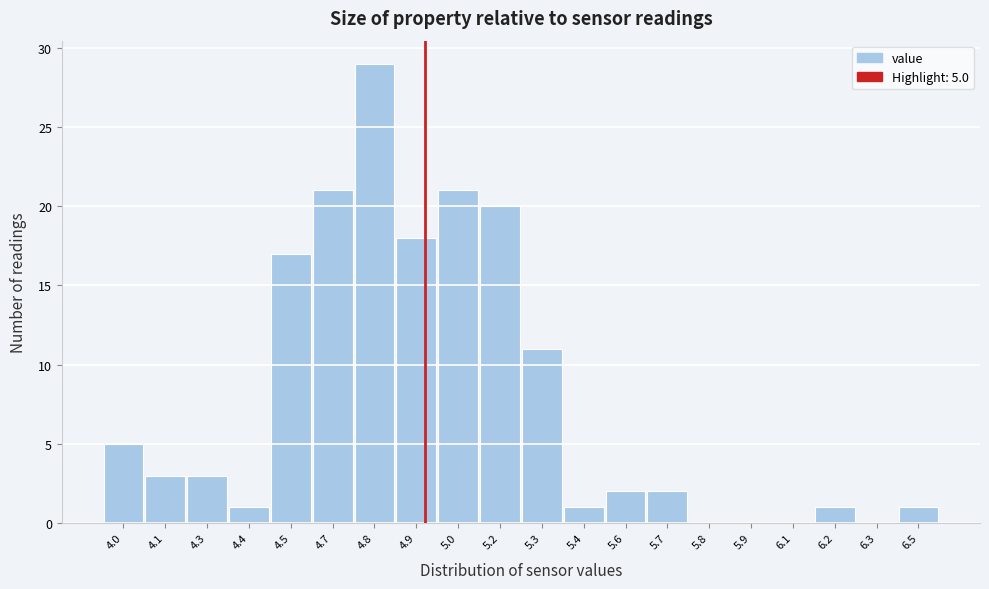

Reading right to left, list all the values displayed in this chart.

6.5=1	6.3=0	6.2=1	6.1=0	5.9=0	5.8=0	5.7=2	5.6=2	5.4=1	5.3=11	5.2=20	5.0=21	4.9=18	4.8=29	4.7=21	4.5=17	4.4=1	4.3=3	4.1=3	4.0=5